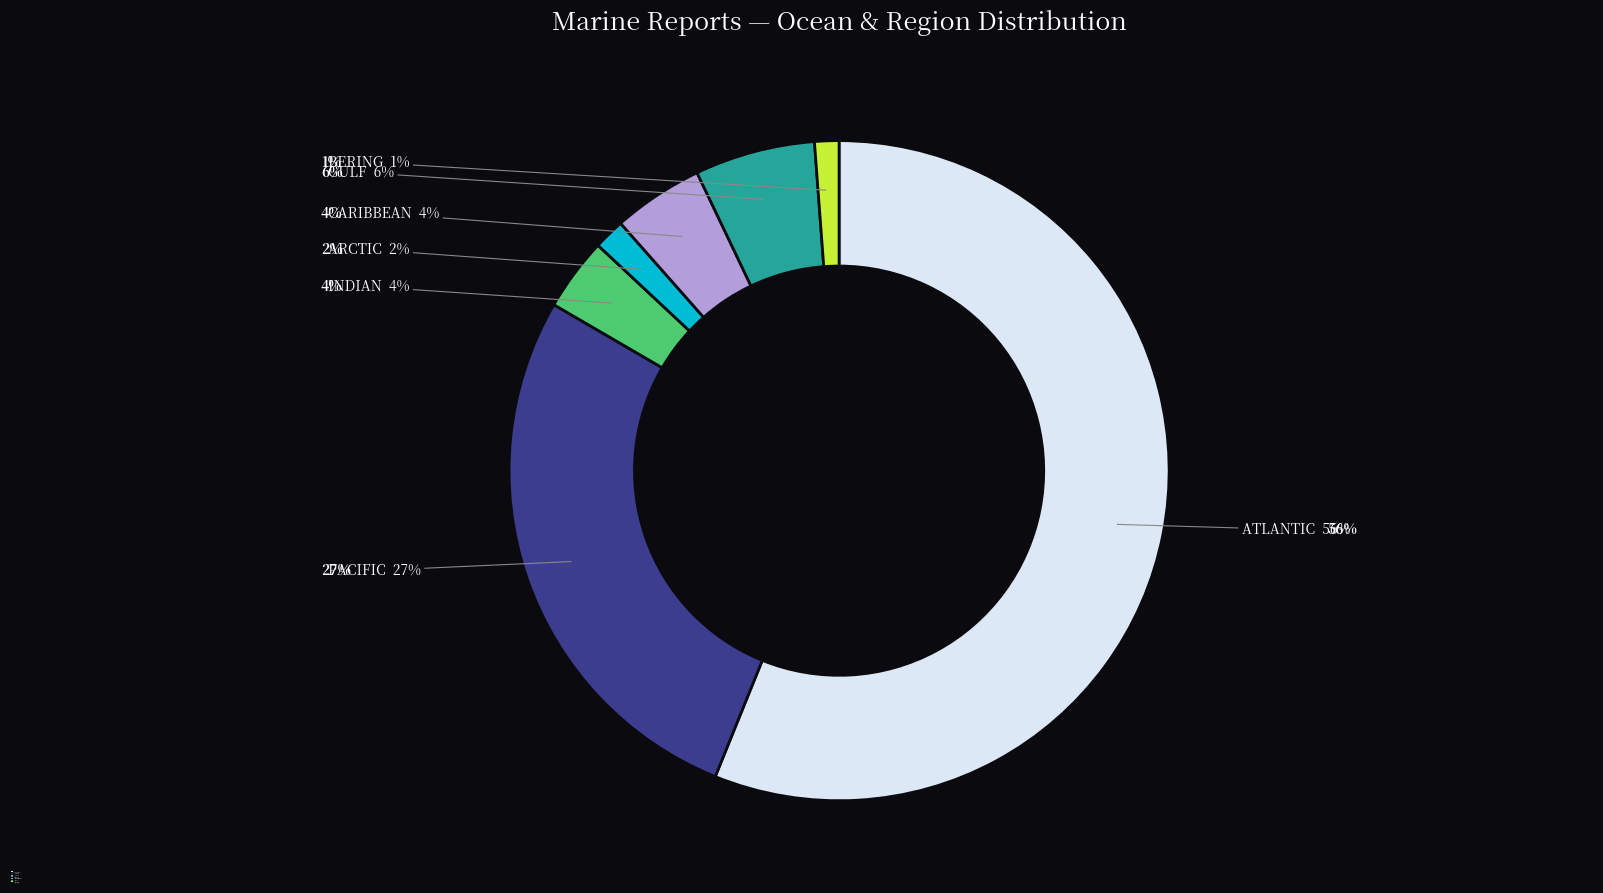

To the nearest percent, what portion does PACIFIC represent?

27%